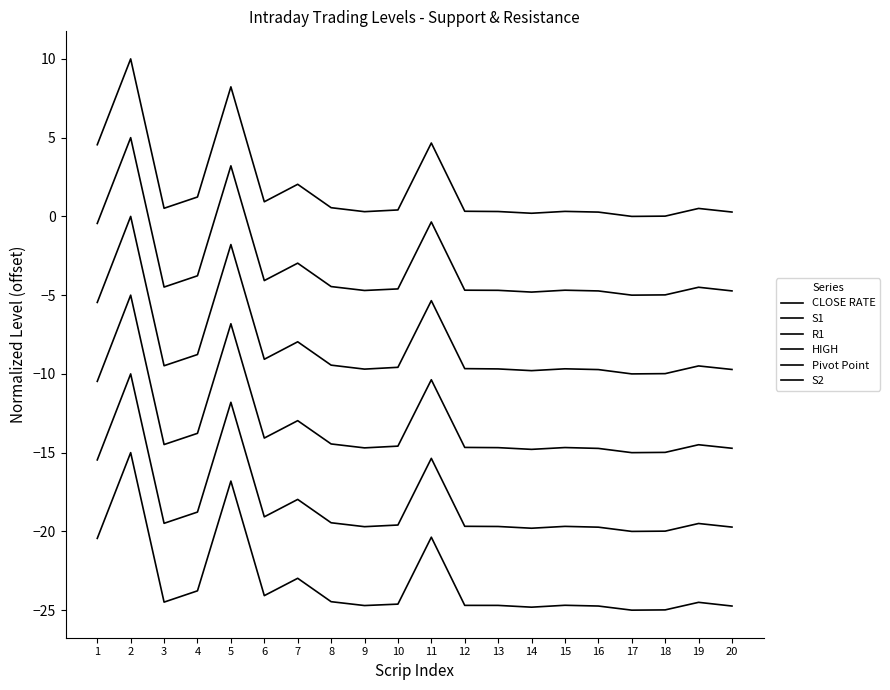

Is this an area chart (filled region under the line)?

No